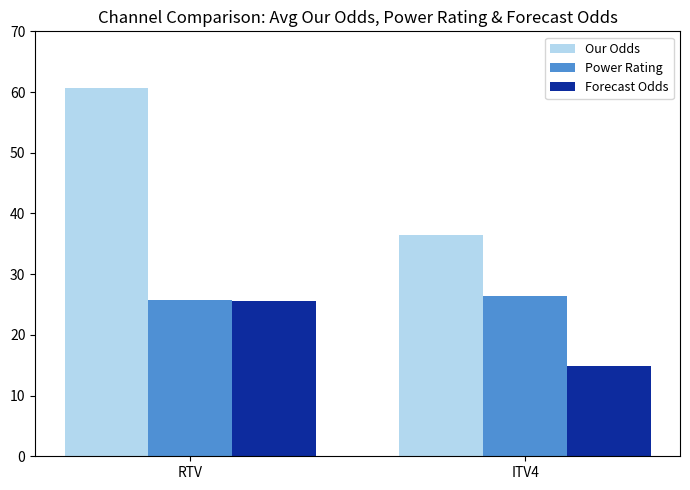

What is the difference between the highest and lowest values at ITV4?

21.7